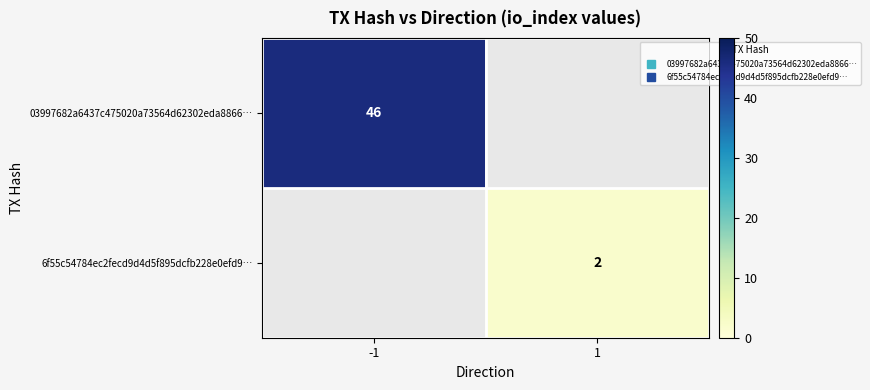

Rank the series at -1 from highest to lowest value.

03997682a6437c475020a73564d62302eda8866…, 6f55c54784ec2fecd9d4d5f895dcfb228e0efd9…